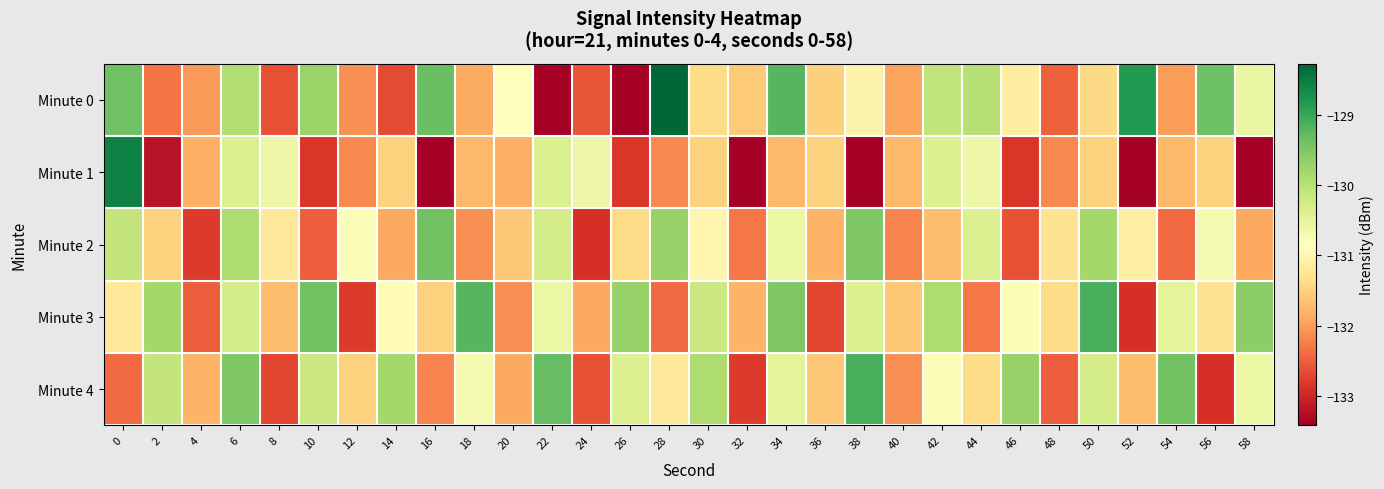

Rank the series at 46 from highest to lowest value.

Minute 4, Minute 3, Minute 0, Minute 2, Minute 1